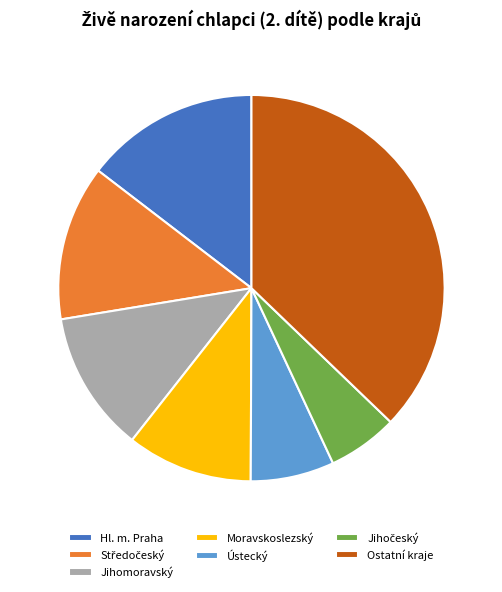

How many slices are in this pie chart?

7